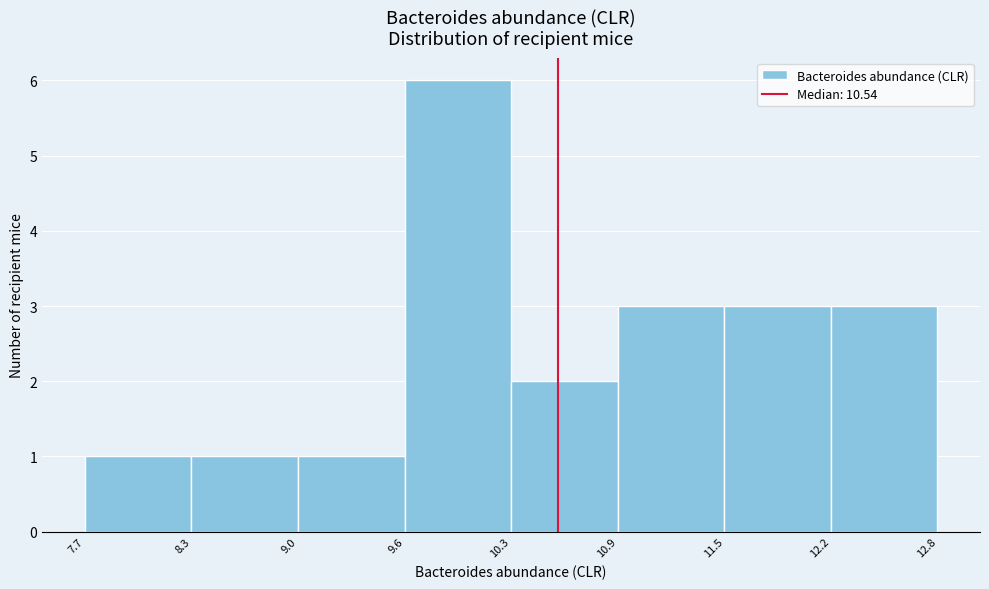

Reading left to right, list every bar in this chart as the range it spans on the x-axis followed by its height. The values are not printed on the chart, so give them approximately, as read against the axis.

7.7 to 8.3: 1
8.3 to 9.0: 1
9.0 to 9.6: 1
9.6 to 10.3: 6
10.3 to 10.9: 2
10.9 to 11.5: 3
11.5 to 12.2: 3
12.2 to 12.8: 3